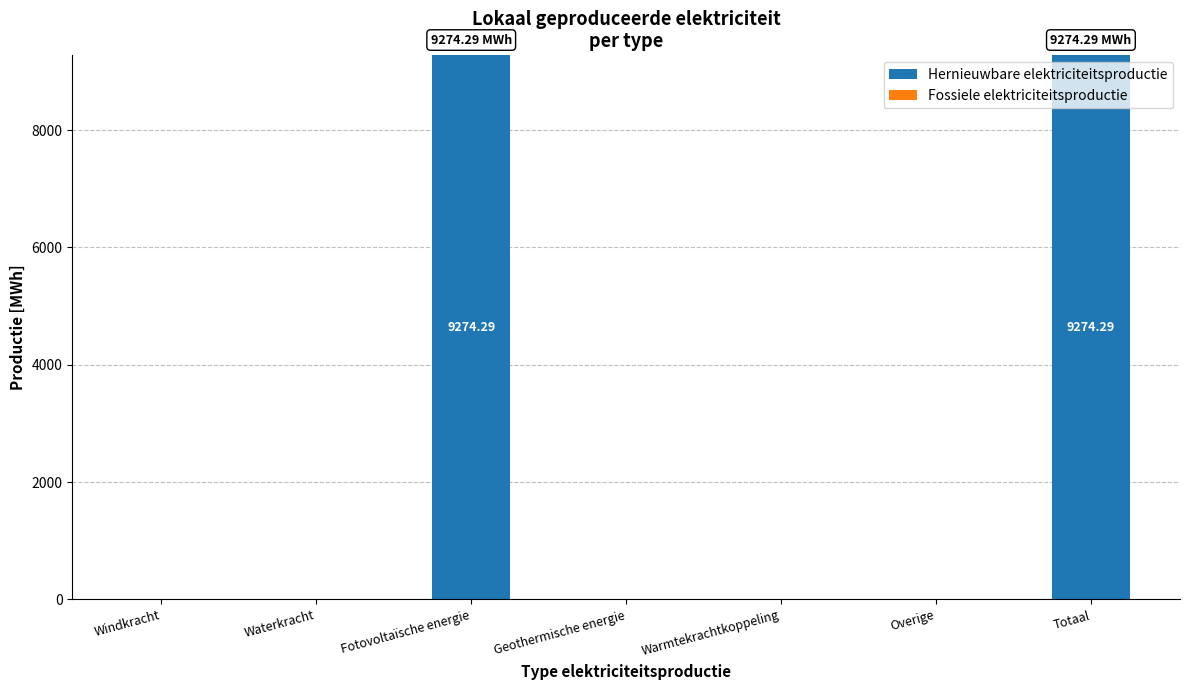

What is the sum of the values at Fotovoltaïsche energie and Totaal?

18548.6